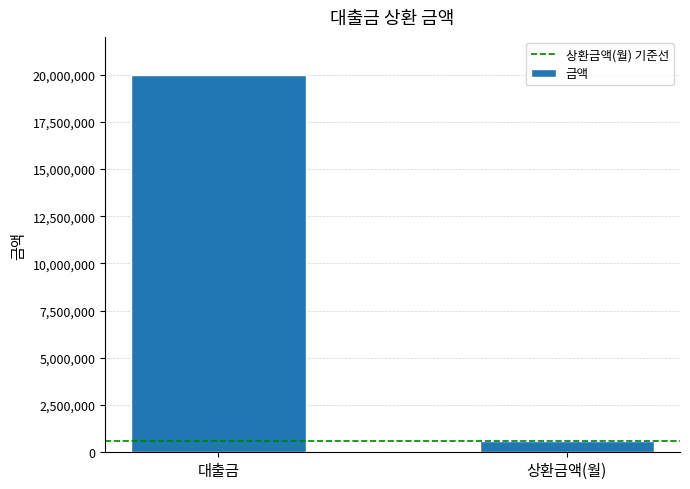

Between 상환금액(월) and 대출금, which is larger?

대출금